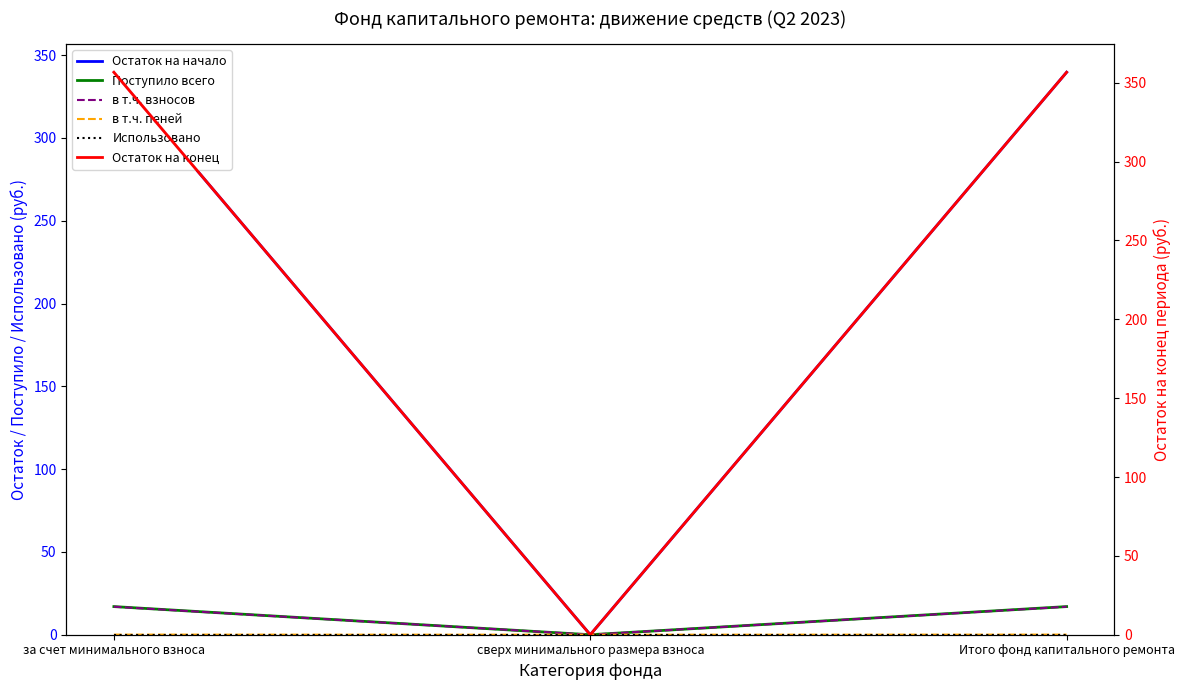

At which label is в т.ч. пеней closest to 0?

сверх минимального размера взноса